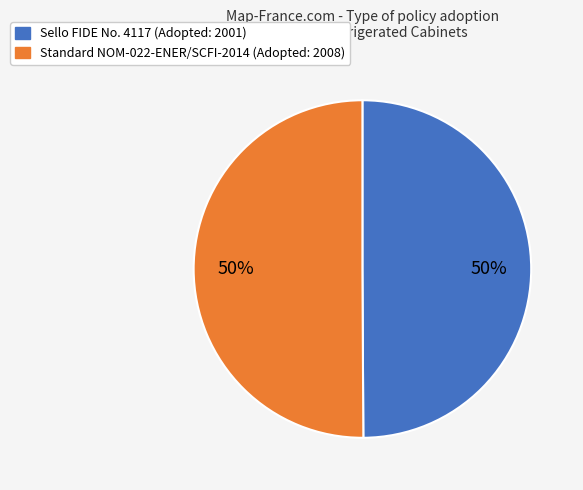

The Standard NOM-022-ENER/SCFI-2014 slice represents 60% of the pie. True or false?

False